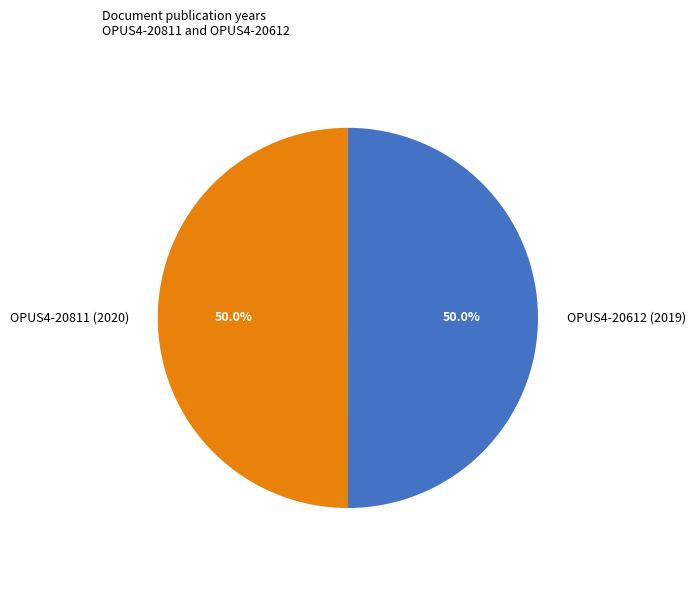

What percentage is NOT represented by OPUS4-20612 (2019)?

50.0%